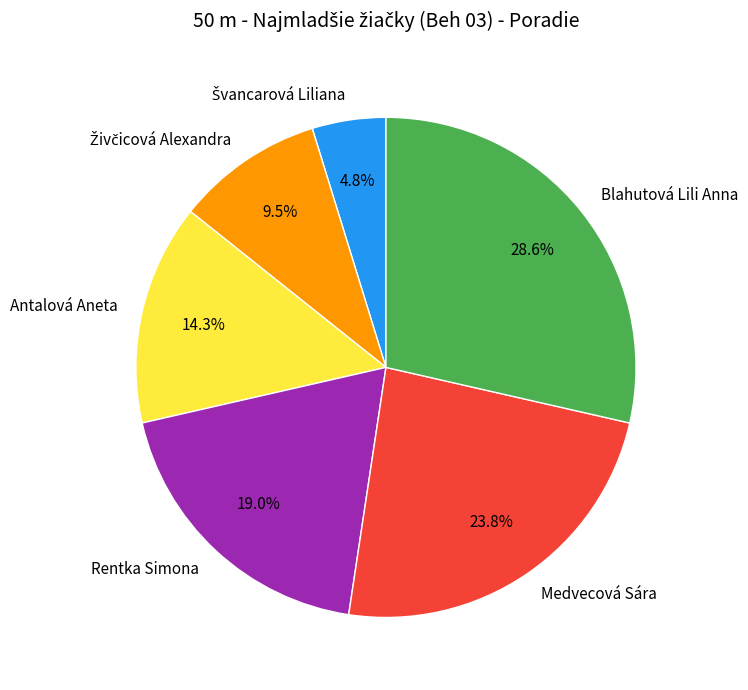

What is the largest slice in the pie chart?

Blahutová Lili Anna